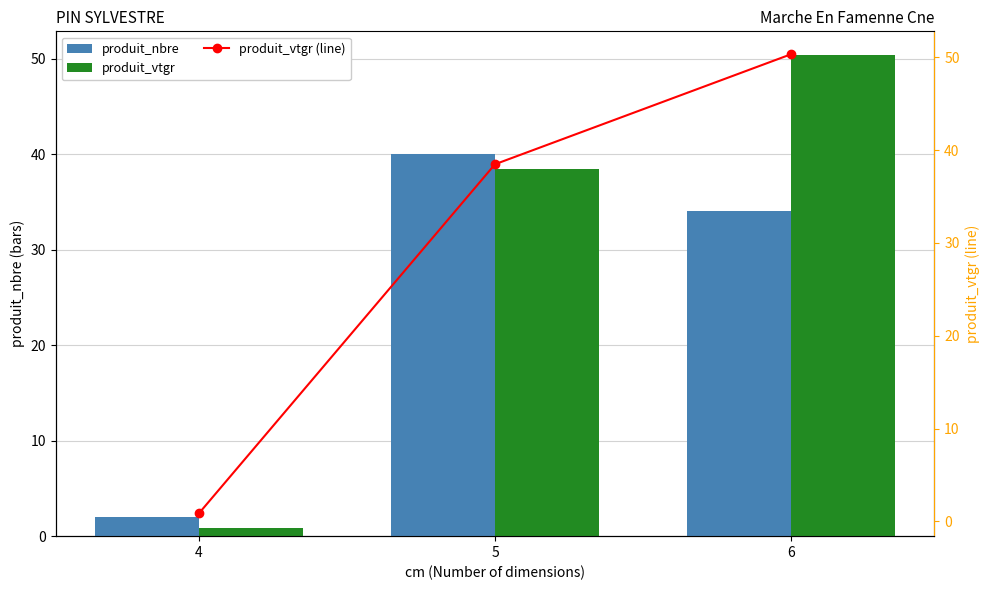

Does the chart contain any negative values?

No